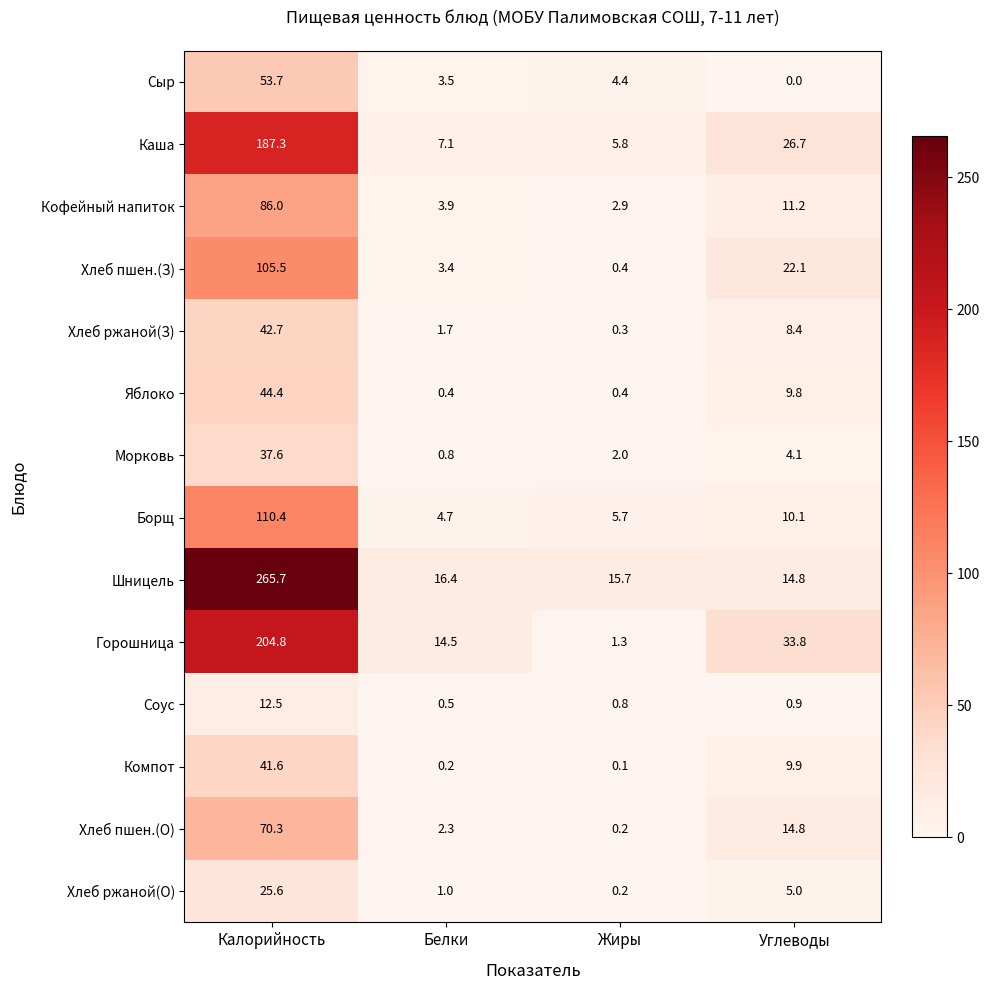

Is the value of Сыр at Жиры greater than the value of Борщ at Белки?

No